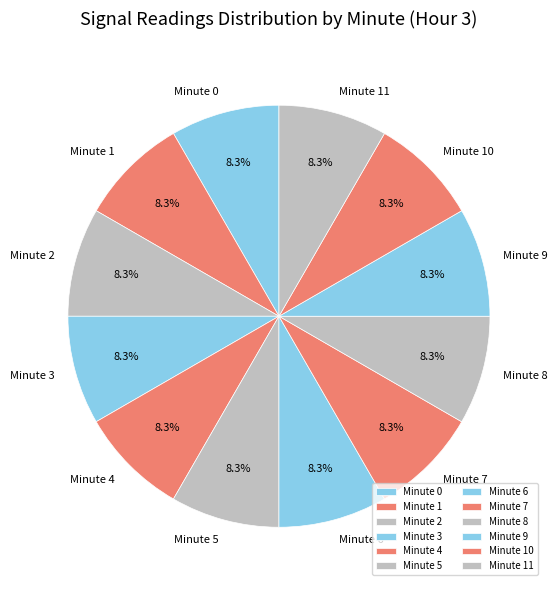

Approximately how many times larger is the value at Minute 0 compared to Minute 2?

1.0